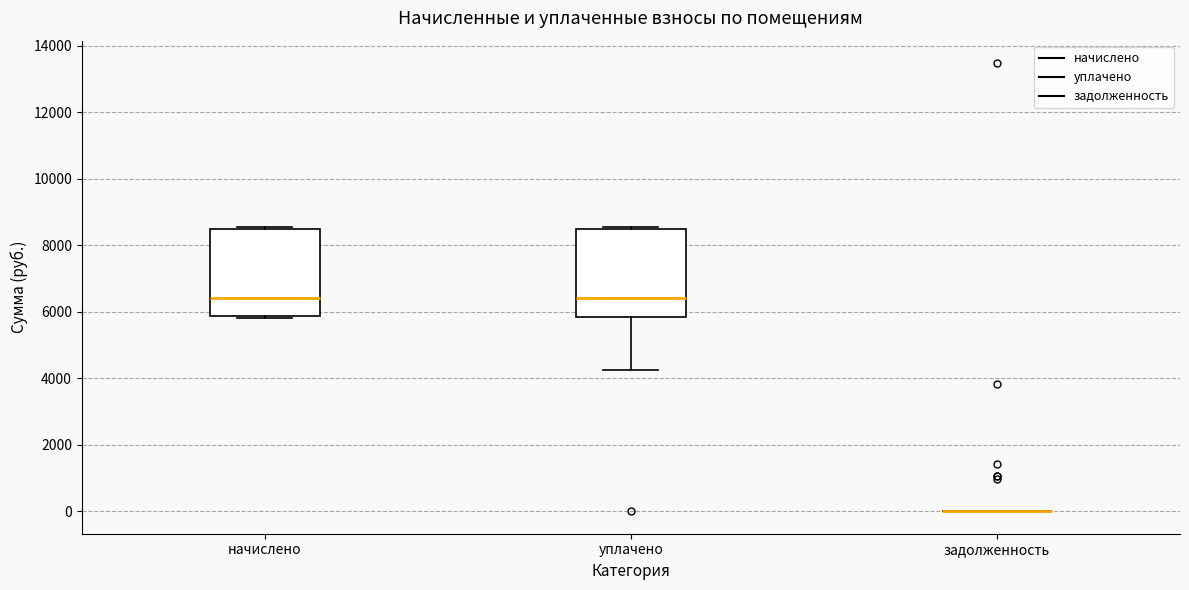

Reading left to right, transcribe this box plot: for each box, give where its median line is, the range the box spans, and where its two whiskers end, as read against the y-axis. The values are not printed on the chart, so give them approximately, as read against the axis.

начислено: median 6400, box 5800 to 8400, whiskers 5800 to 8600
уплачено: median 6400, box 5800 to 8400, whiskers 4200 to 8600
задолженность: box collapsed to a line at 0, whiskers 0 to 0